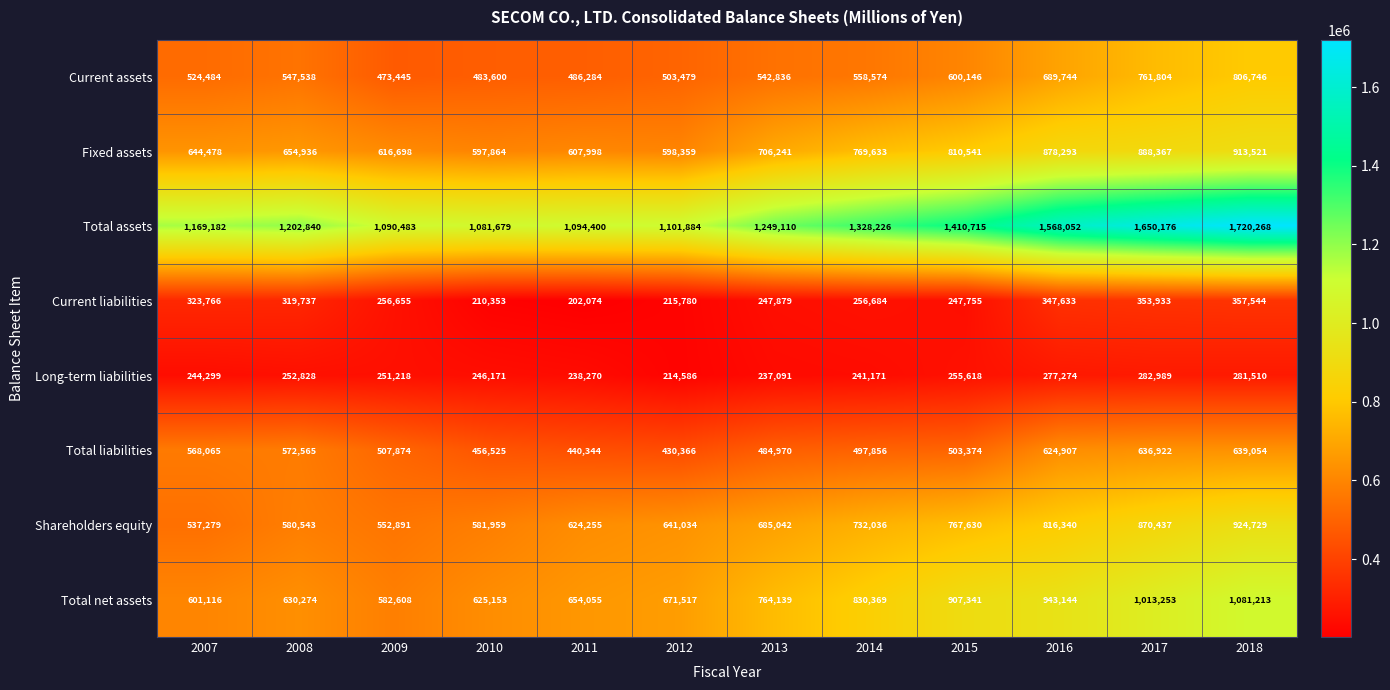

What is the spread (max minus min) of values at 2010?

871326